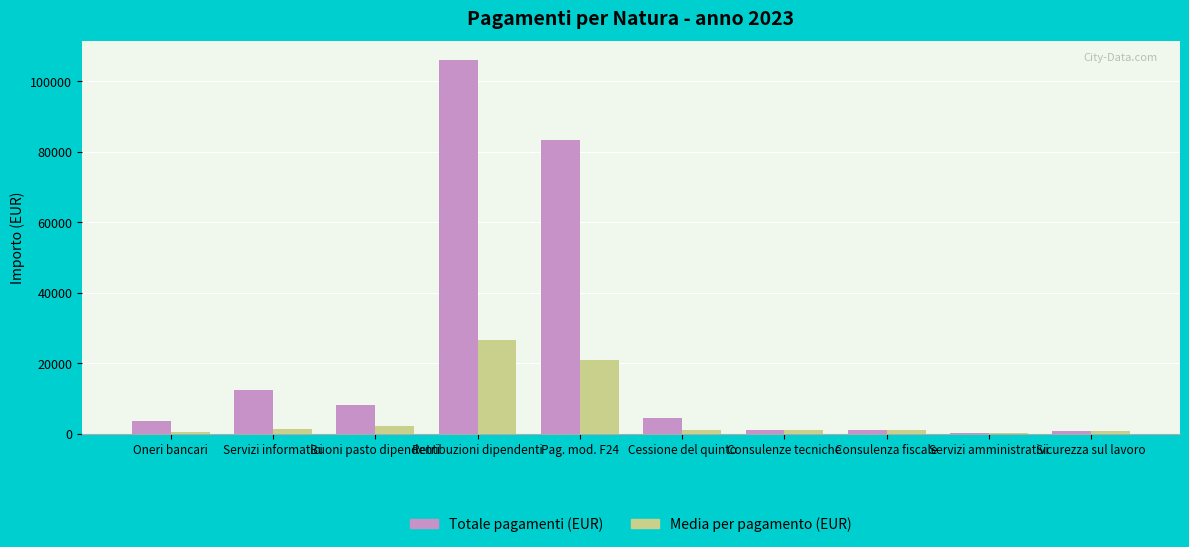

The Totale pagamenti (EUR) series shows 12364.5 at Servizi informatici. True or false?

True